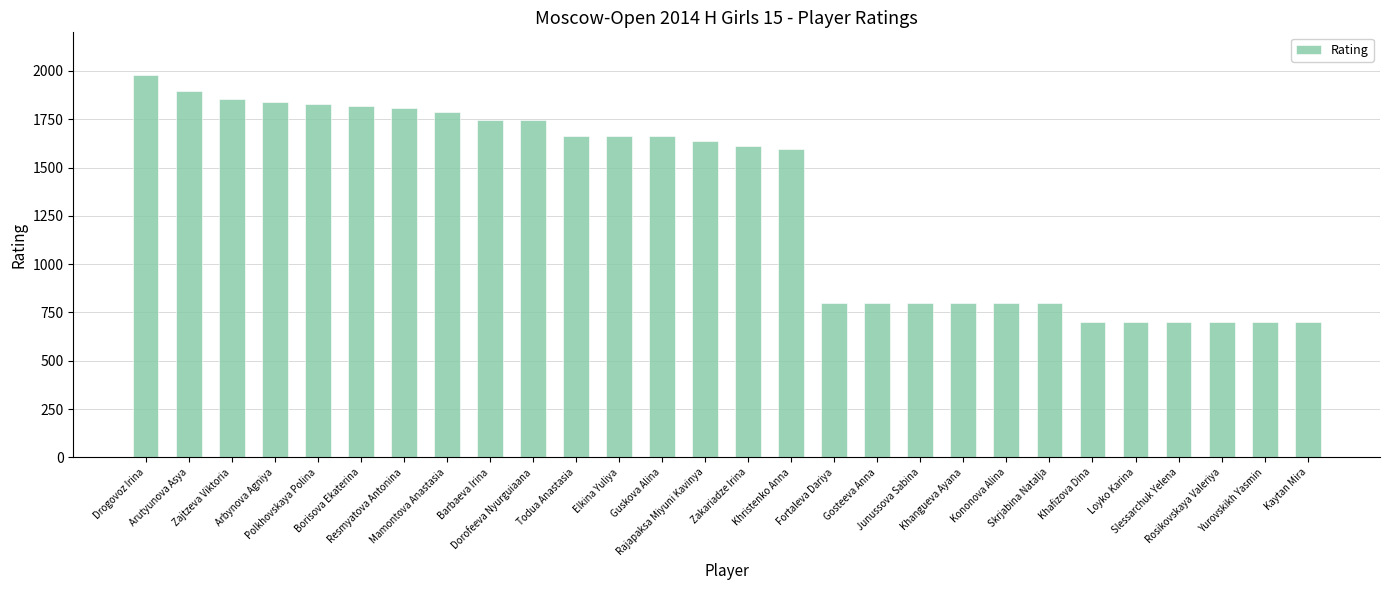

What is the minimum value shown in the chart?

700